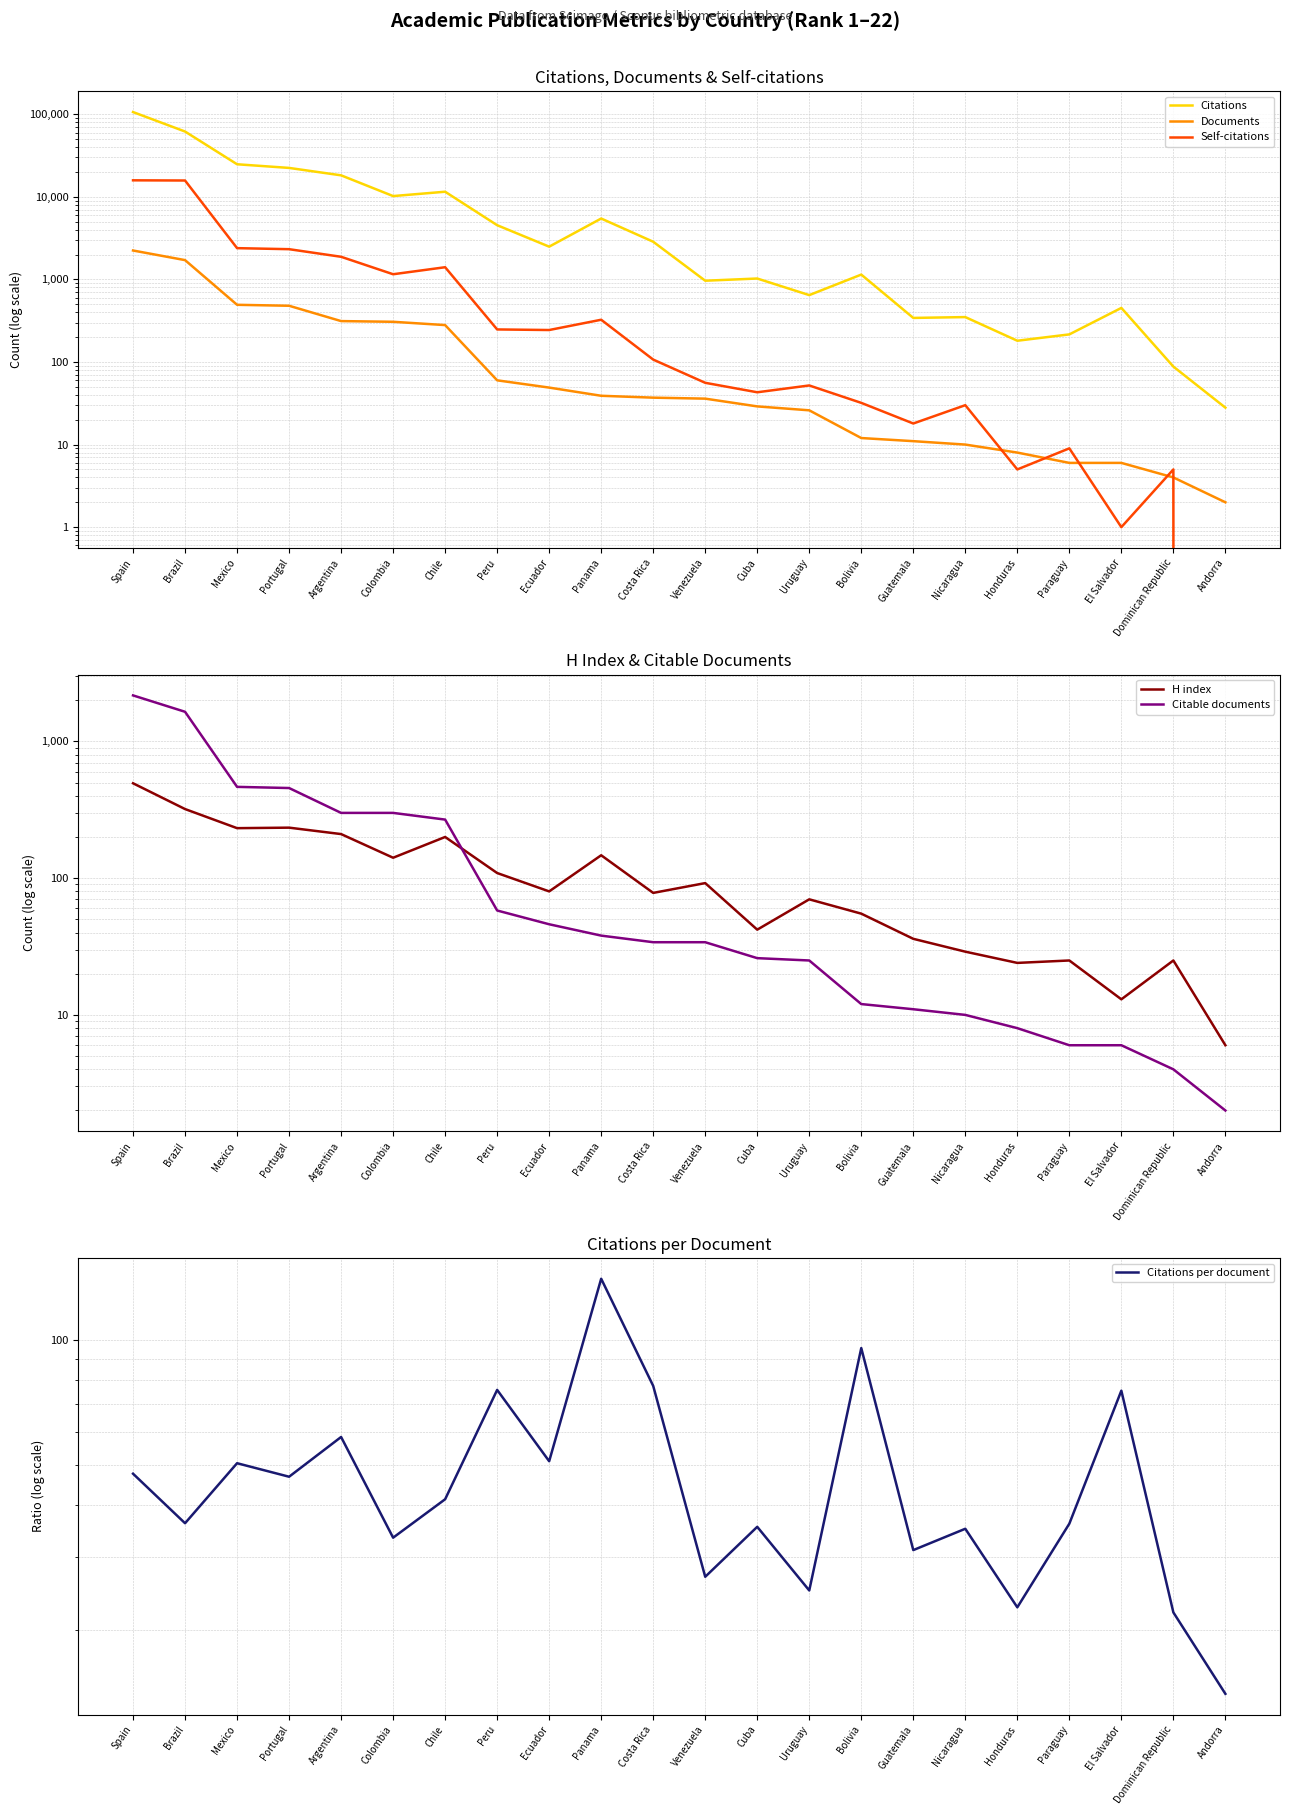

What is the greatest value displayed?

106472.0